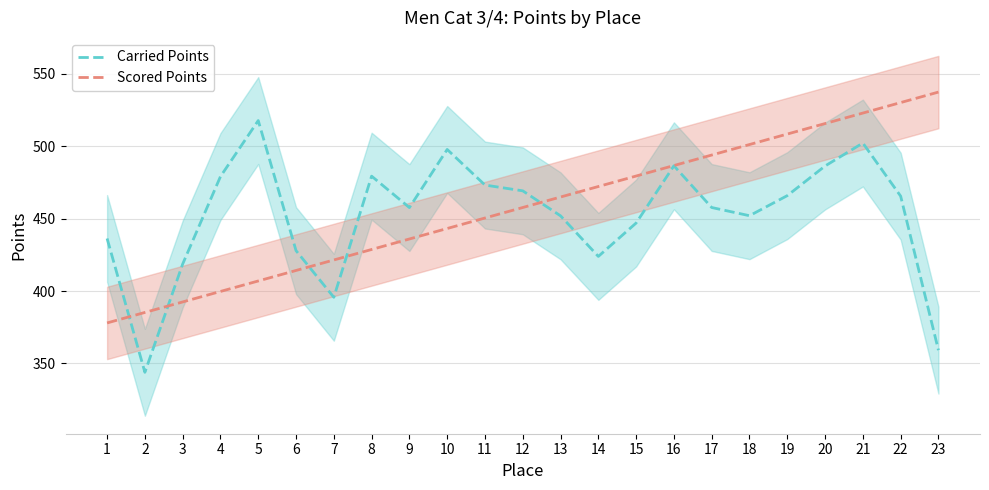

What are all the series names shown in the legend?

Carried Points, Scored Points